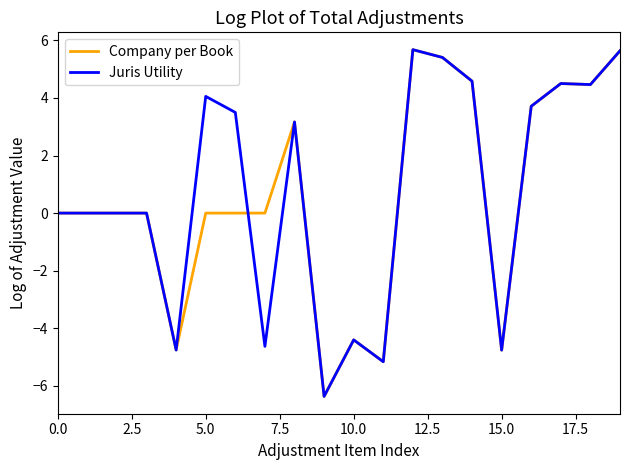

List the series in order of their overall mean, lowest first.

Company per Book, Juris Utility